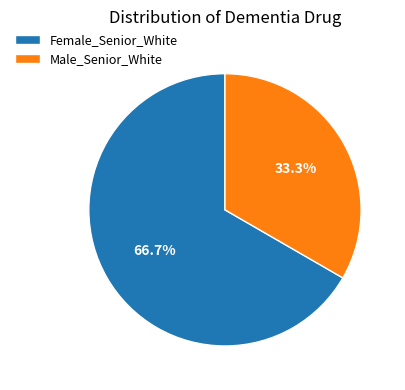

Rank the categories by value from lowest to highest.

Male_Senior_White, Female_Senior_White